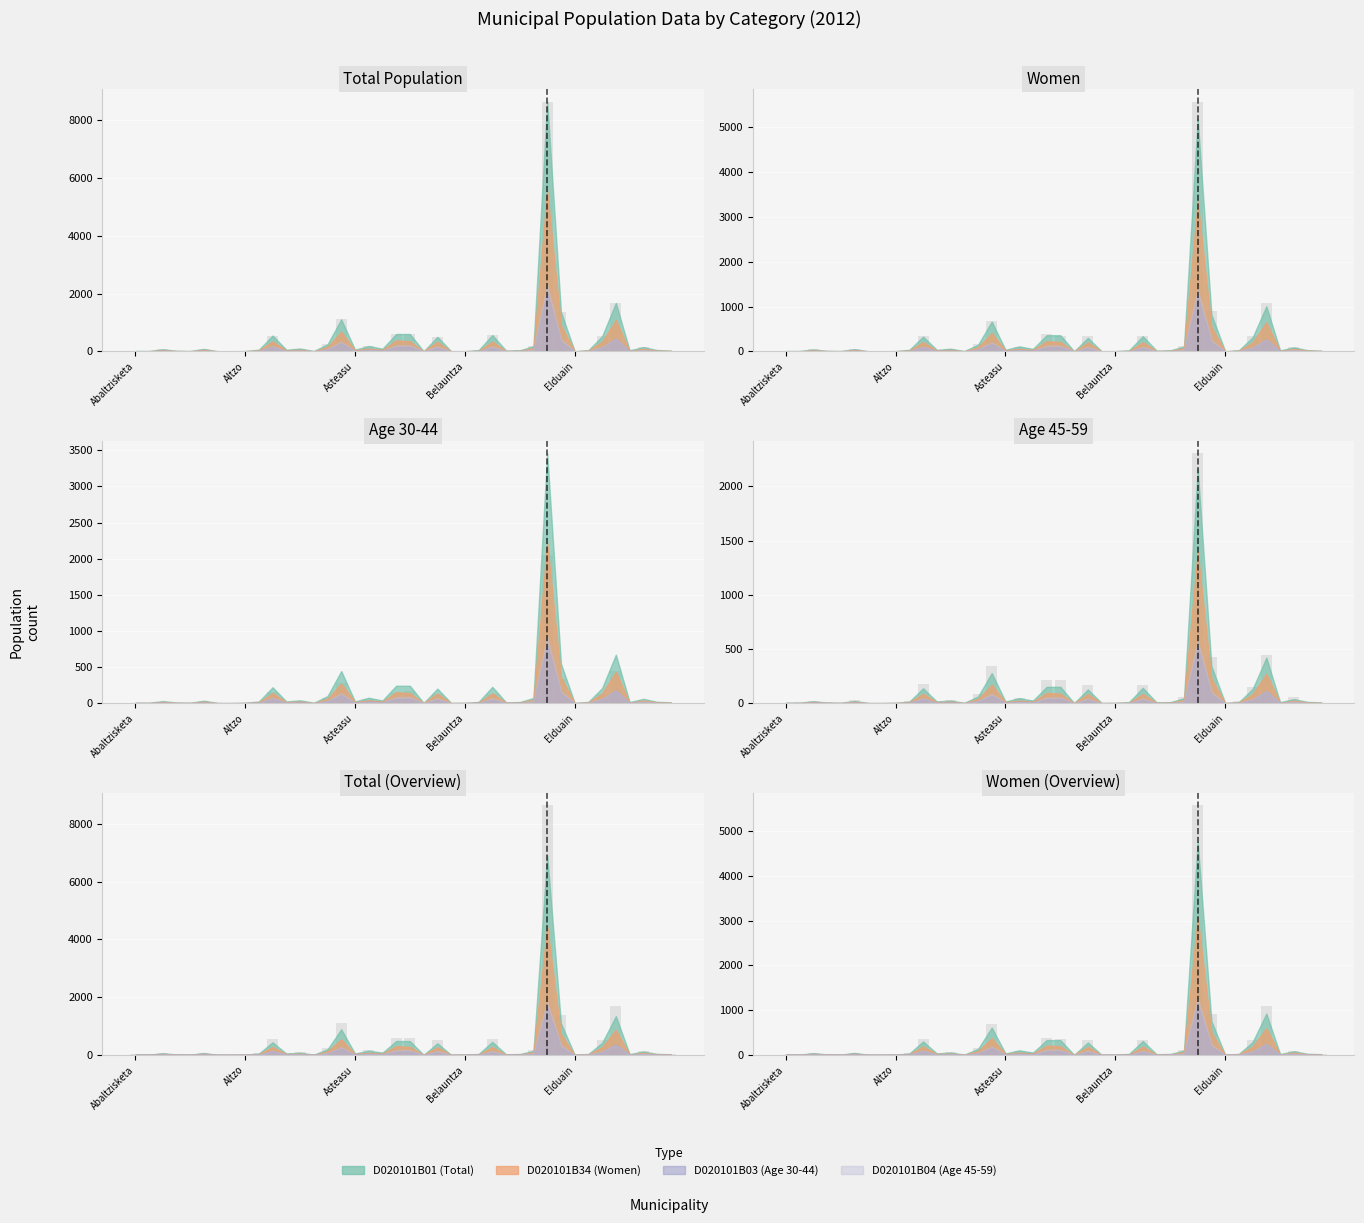

Between Aia and Antzuola, which series saw the biggest shift?

D020101B01 (Total)